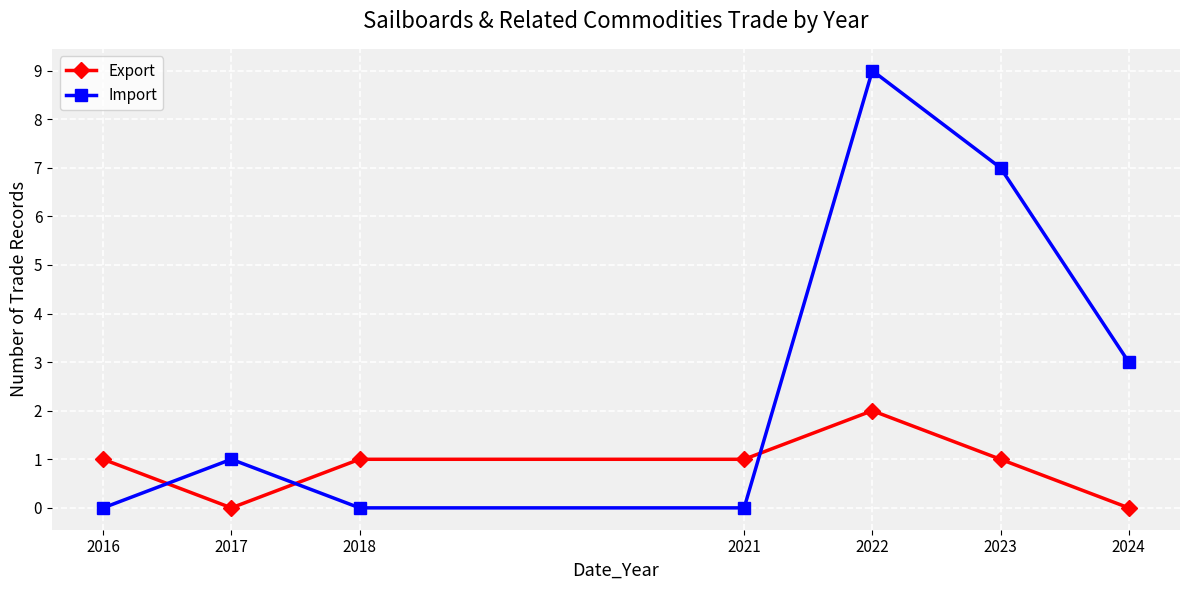

True or false: Import has more than 2 interior local peaks.

False